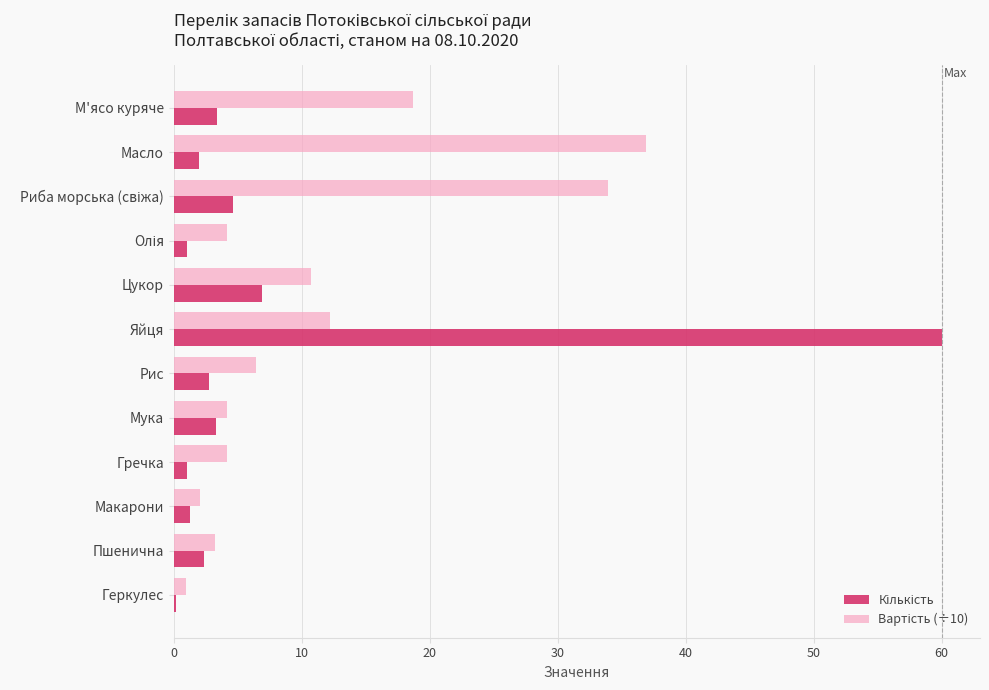

Count the number of data series in this chart.

2